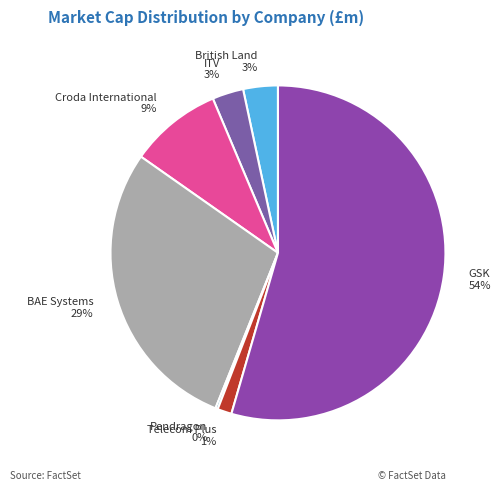

Do Telecom Plus and BAE Systems together represent more than half of the pie?

No